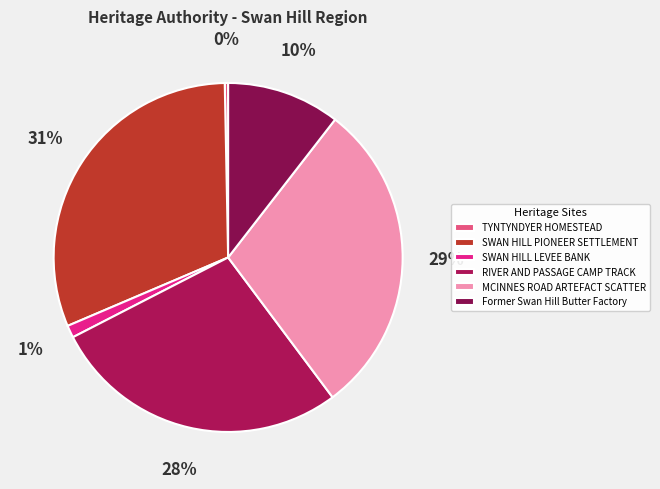

What percentage is the RIVER AND PASSAGE CAMP TRACK slice, to the nearest percent?

28%